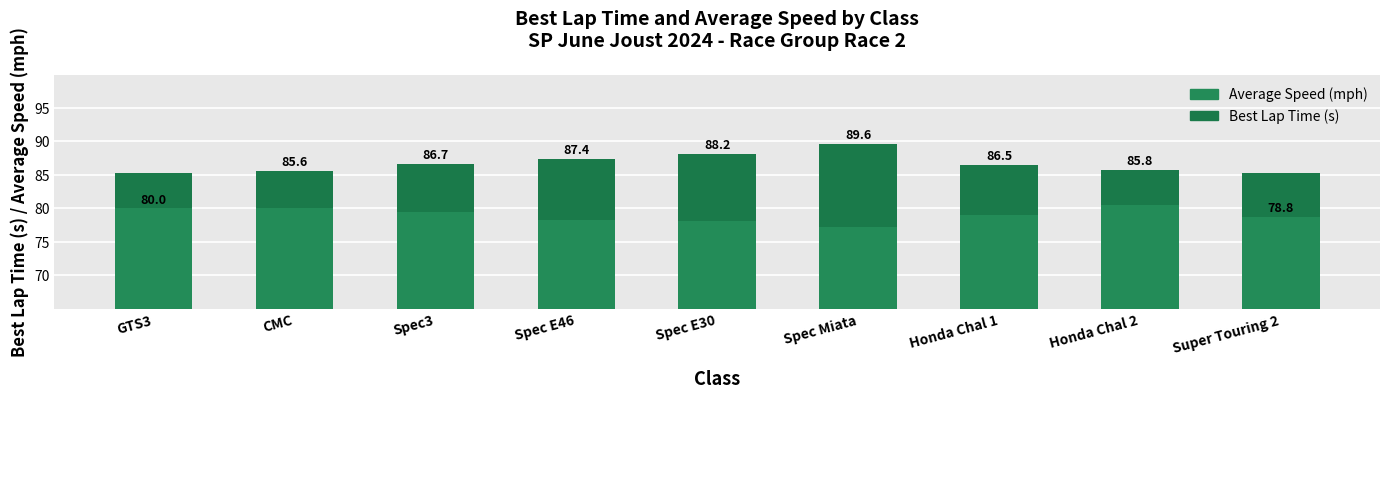

Between CMC and Spec3, which series saw the biggest shift?

Best Lap Time (s)